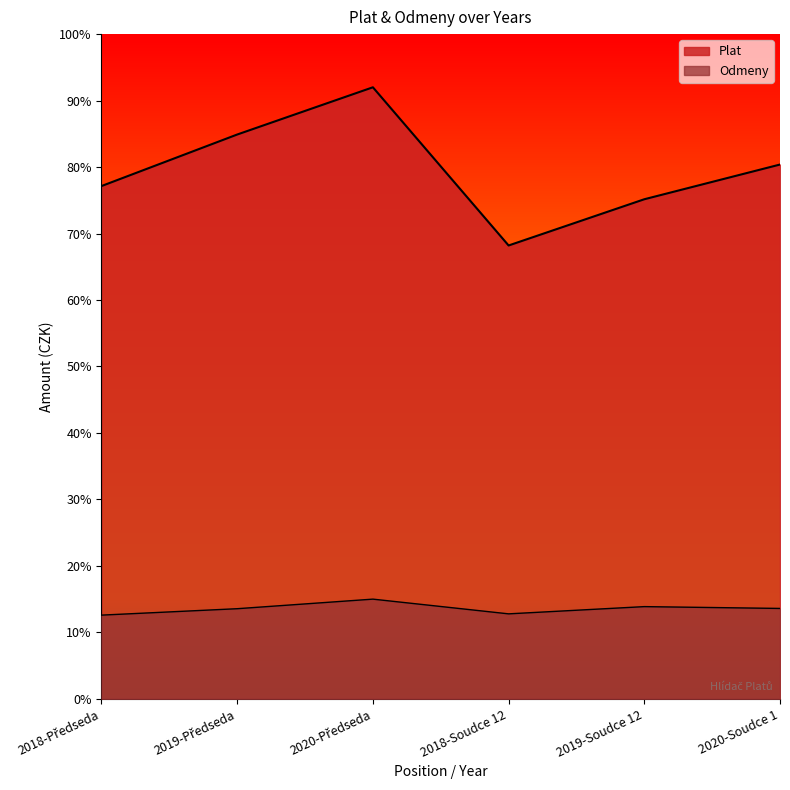

True or false: Plat and Odmeny cross at least once.

False